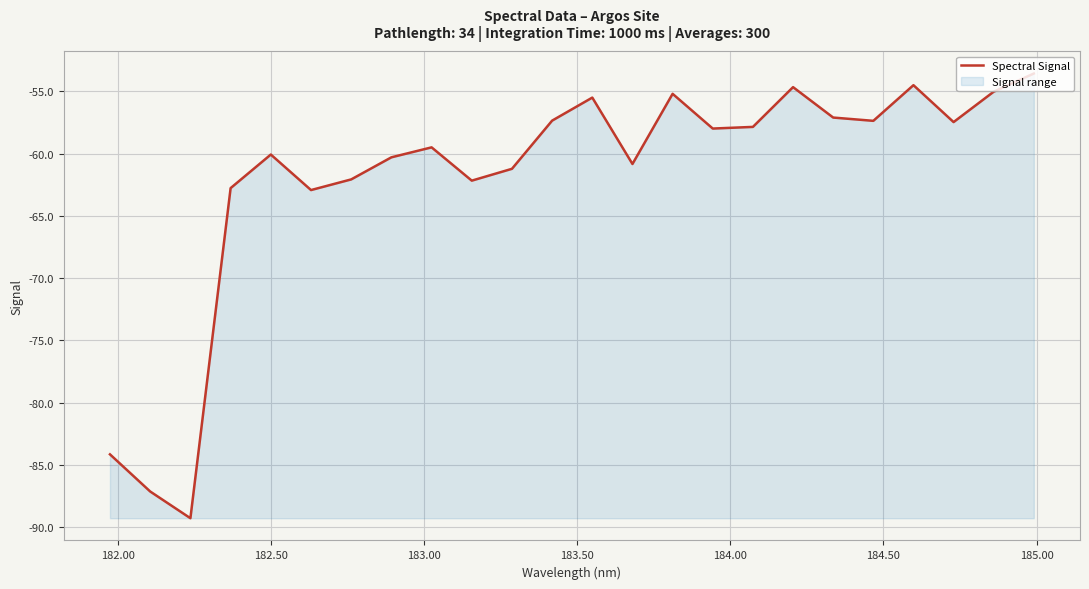

Reading right to left, transcribe all the data shown in this chart.

-53.6	-55.0	-57.5	-54.5	-57.4	-57.1	-54.7	-57.9	-58.0	-55.2	-60.8	-55.5	-57.3	-61.2	-62.2	-59.5	-60.3	-62.1	-62.9	-60.1	-62.8	-89.3	-87.1	-84.2